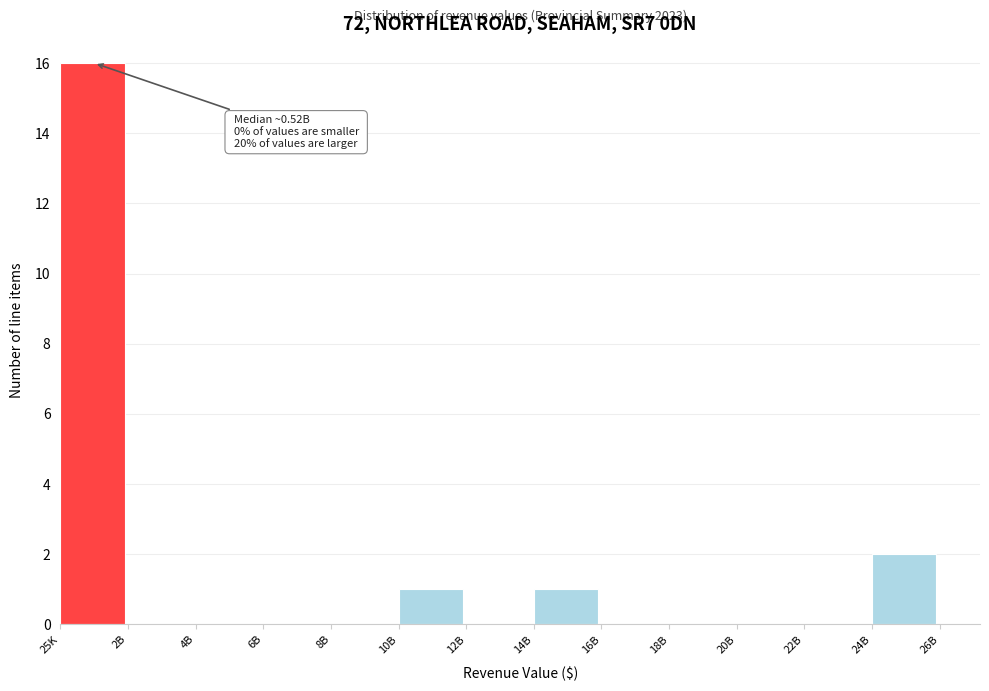

Reading left to right, list all the values displayed in this chart.

25K=16	2B=0	4B=0	6B=0	8B=0	10B=1	12B=0	14B=1	16B=0	18B=0	20B=0	22B=0	24B=2